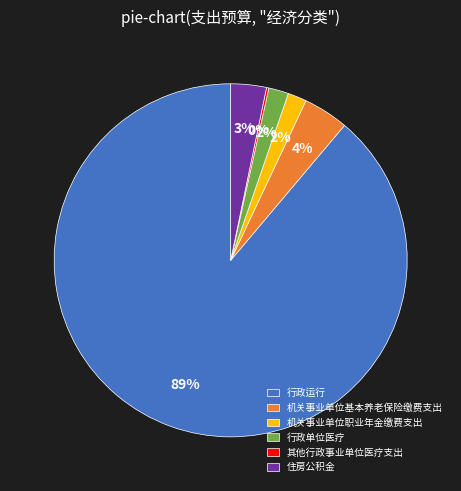

To the nearest percent, what is the average slice percentage?

17%